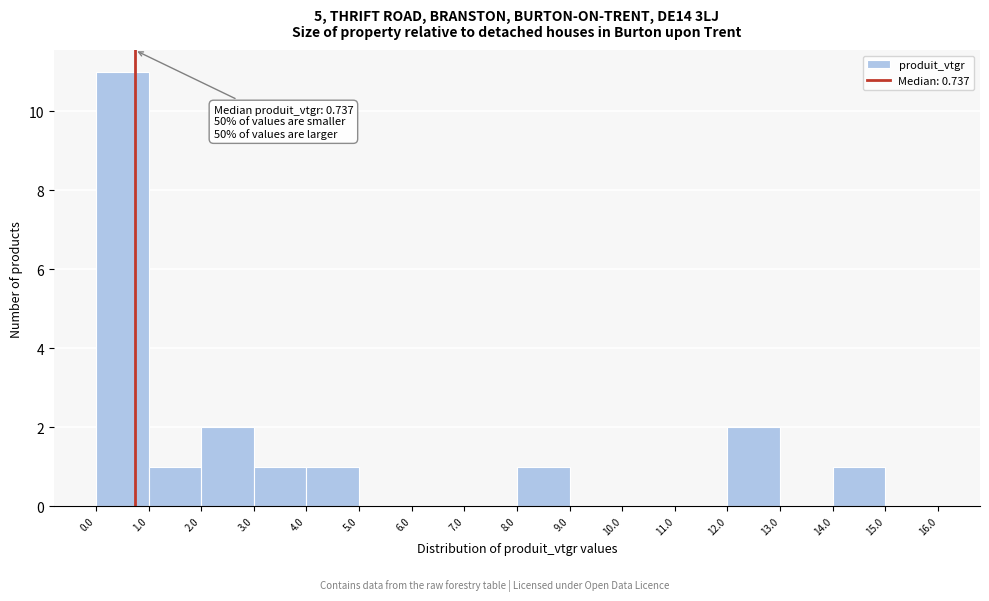

Over which range of the x-axis is the bar tallest?

0.0 to 1.0